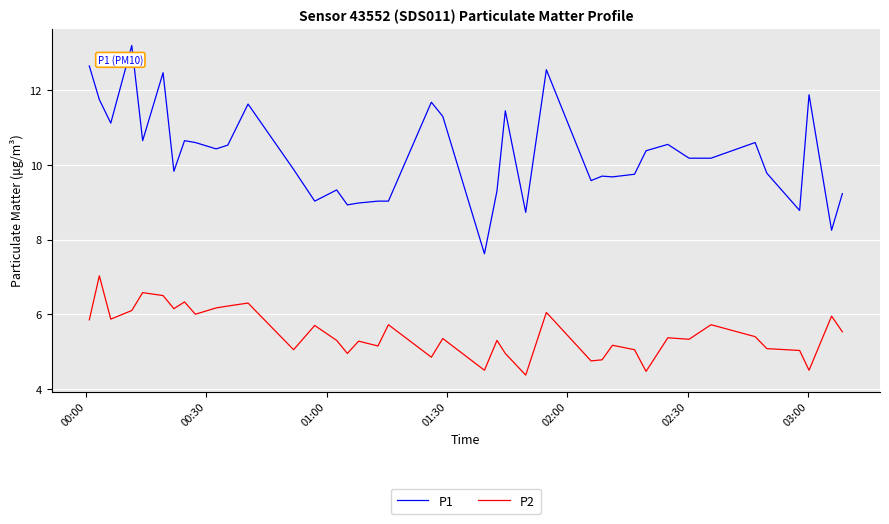

What is the difference between the maximum and minimum values in the P1 series?

5.6